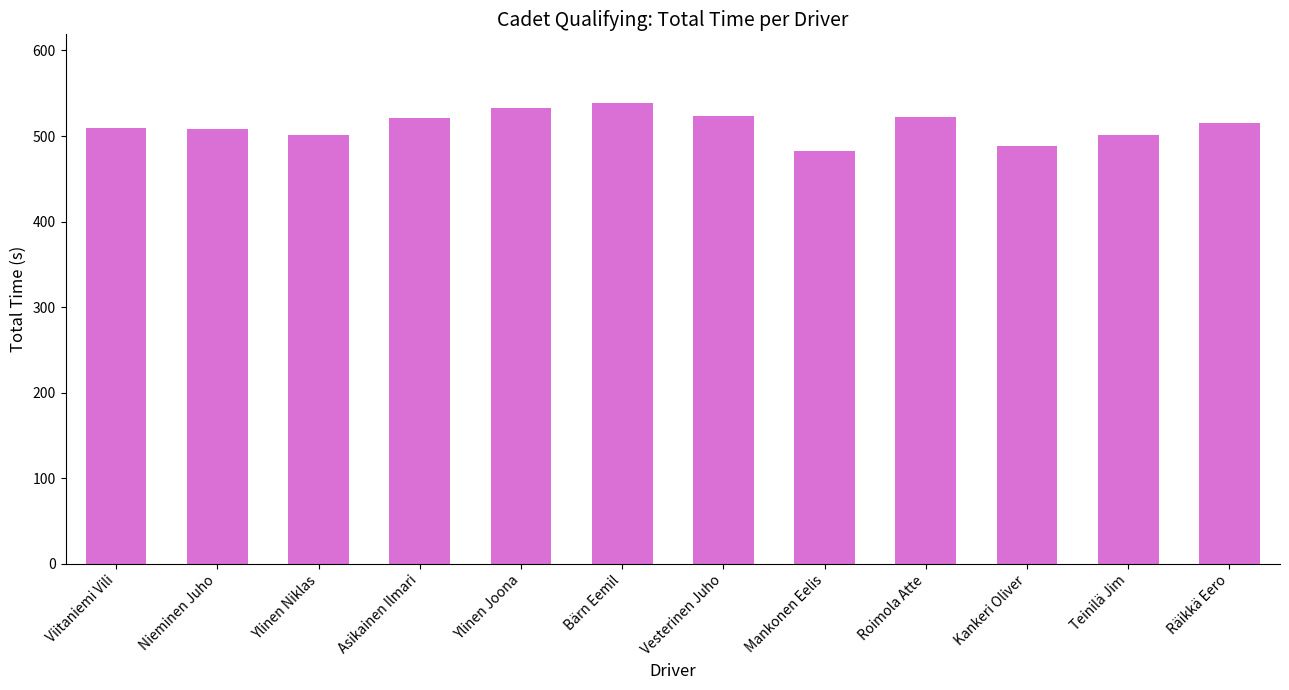

What is the difference between the maximum and minimum values?

55.3